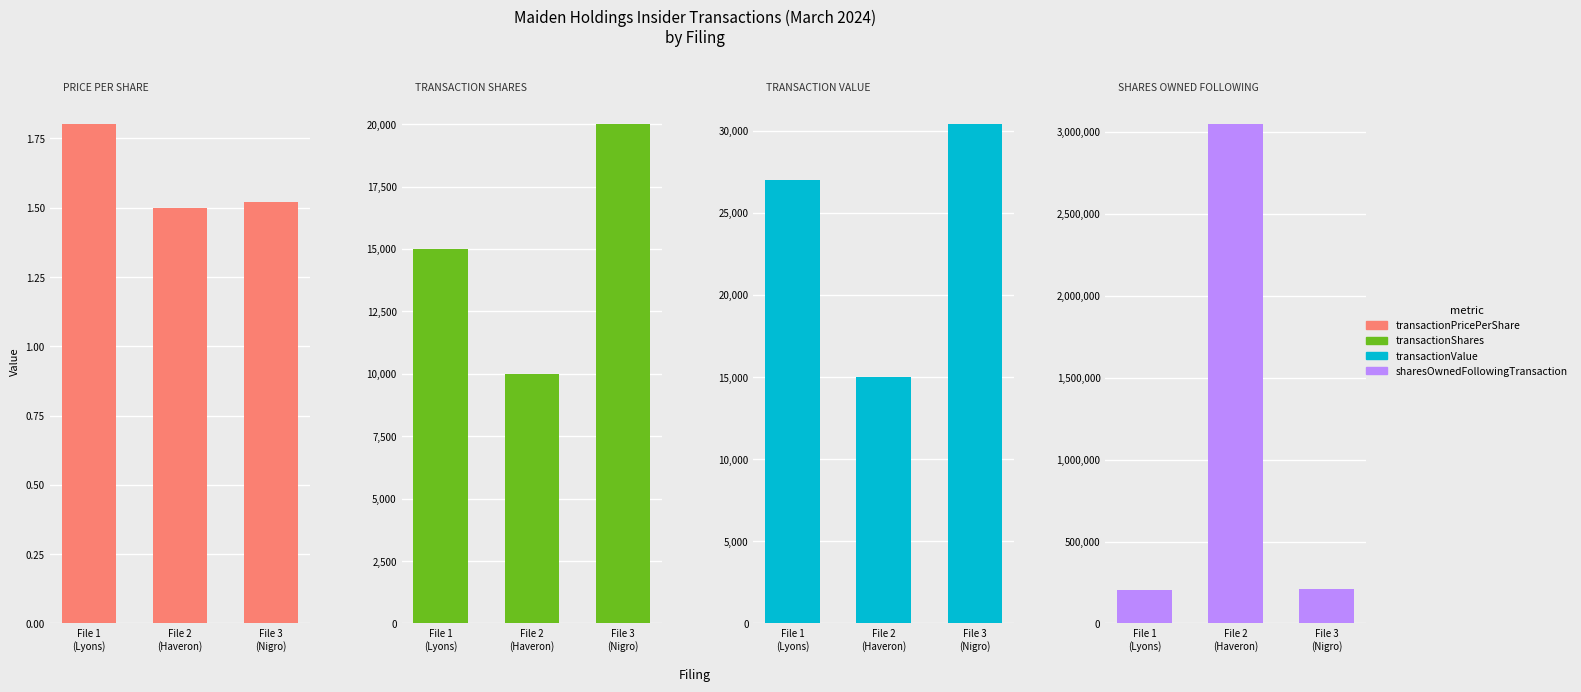

Rank the series at File 2
(Haveron) from highest to lowest value.

sharesOwnedFollowingTransaction, transactionValue, transactionShares, transactionPricePerShare